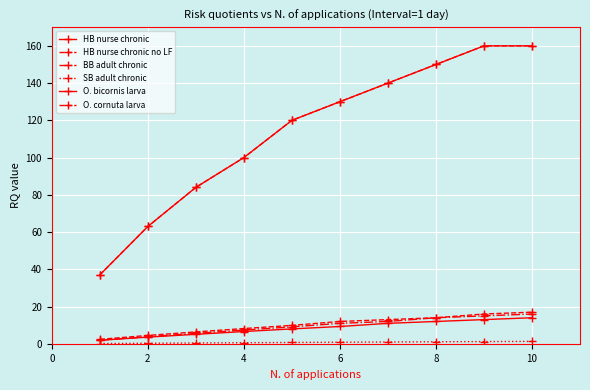

Is this an area chart (filled region under the line)?

No